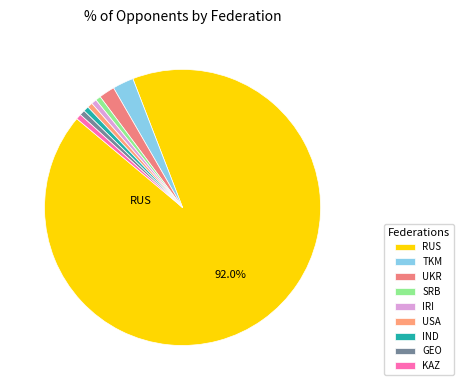

True or false: SRB accounts for 13% of the total.

False